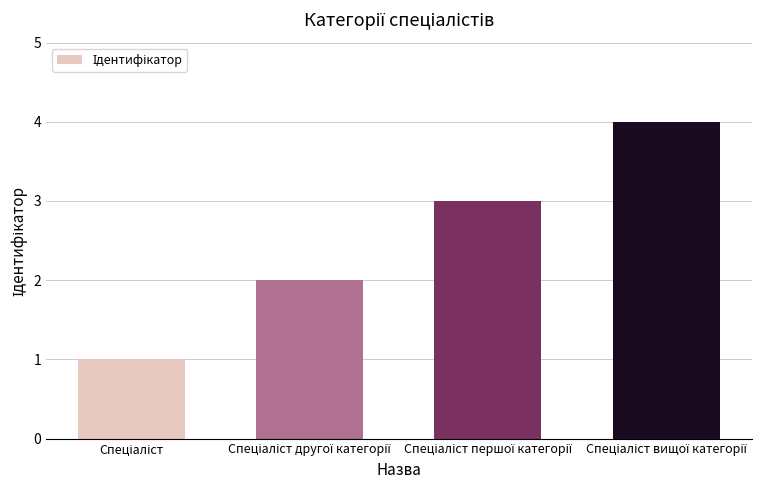

How many bars are there in total?

4